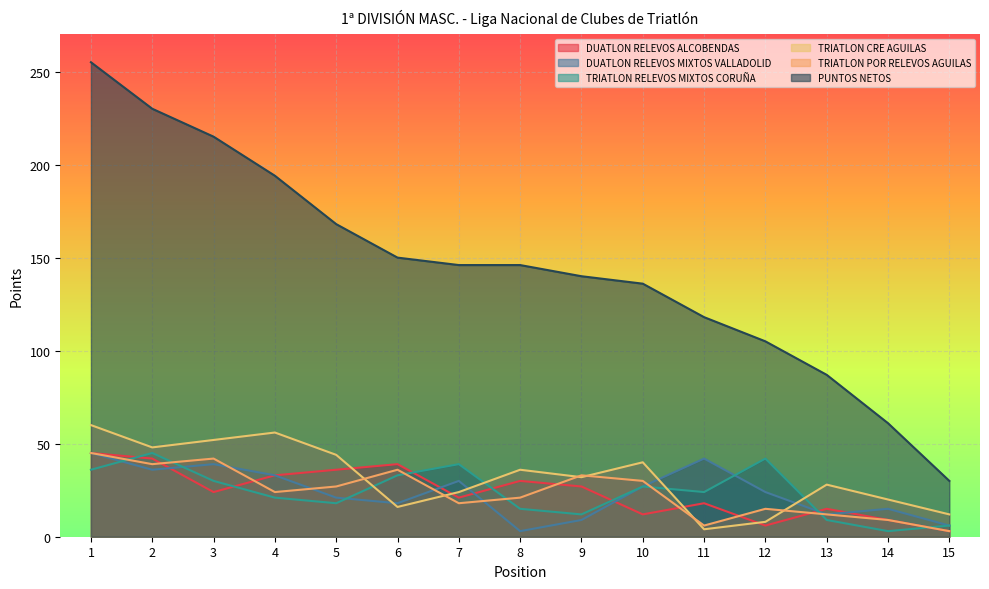

How many lines are shown in the chart?

6